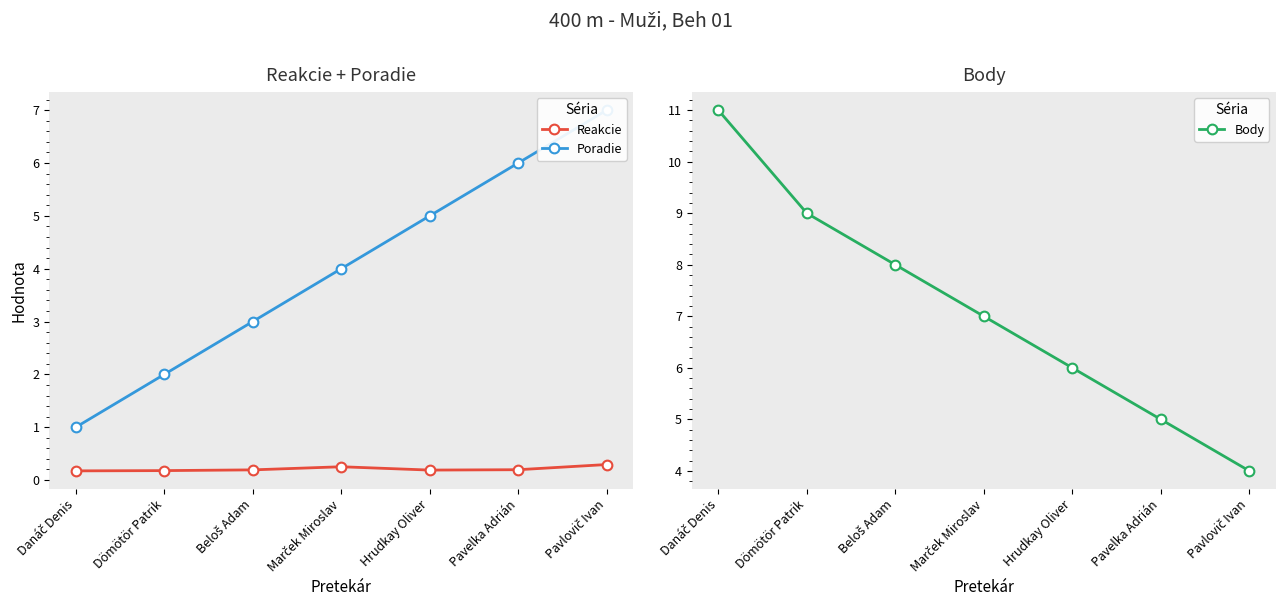

At which category does Reakcie reach its first local peak?

Marček Miroslav